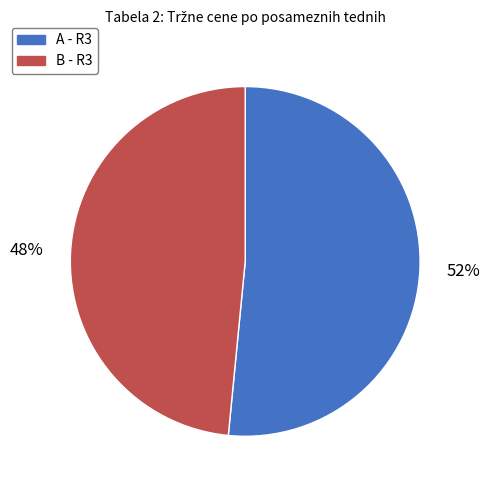

Is it true that A - R3 is 39% of the pie?

False